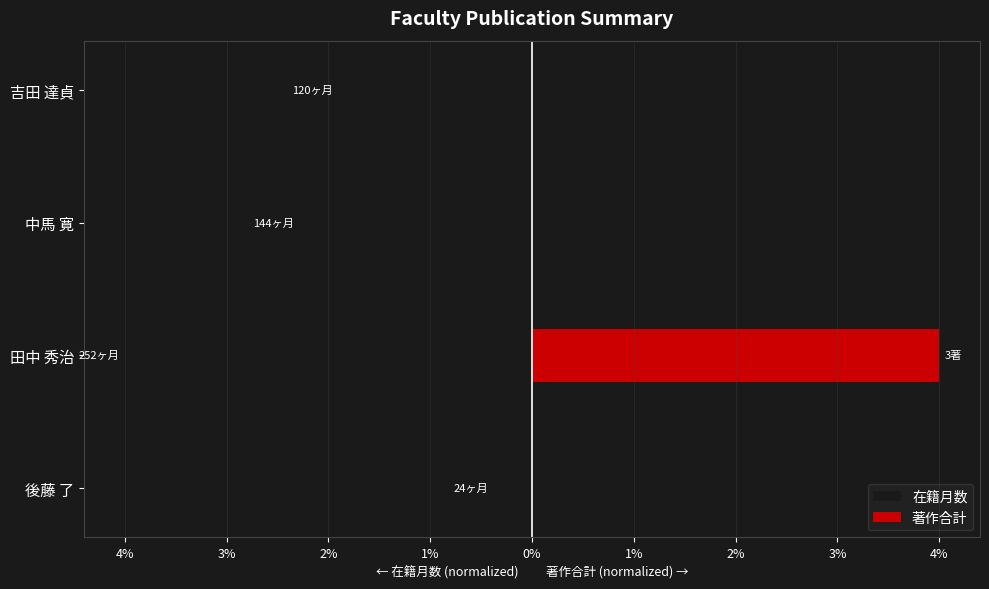

Count the number of categories in the chart.

4